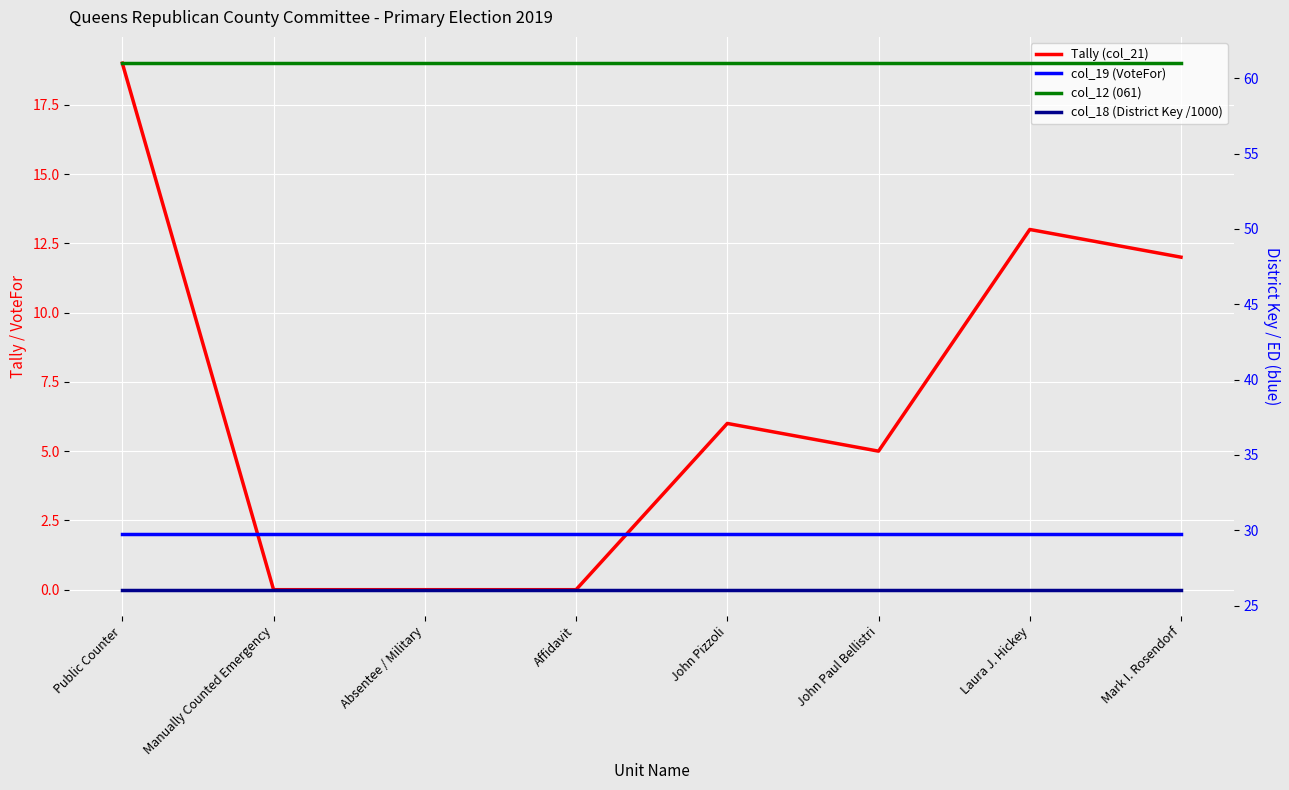

The value of col_18 (District Key /1000) at Laura J. Hickey is 43.9. True or false?

False